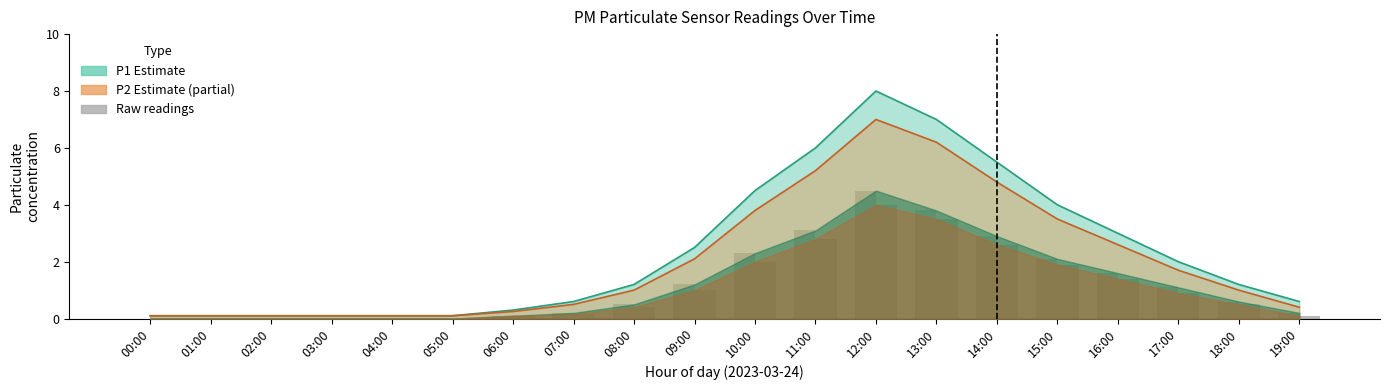

What is the label of the 9th bar from the left?

08:00